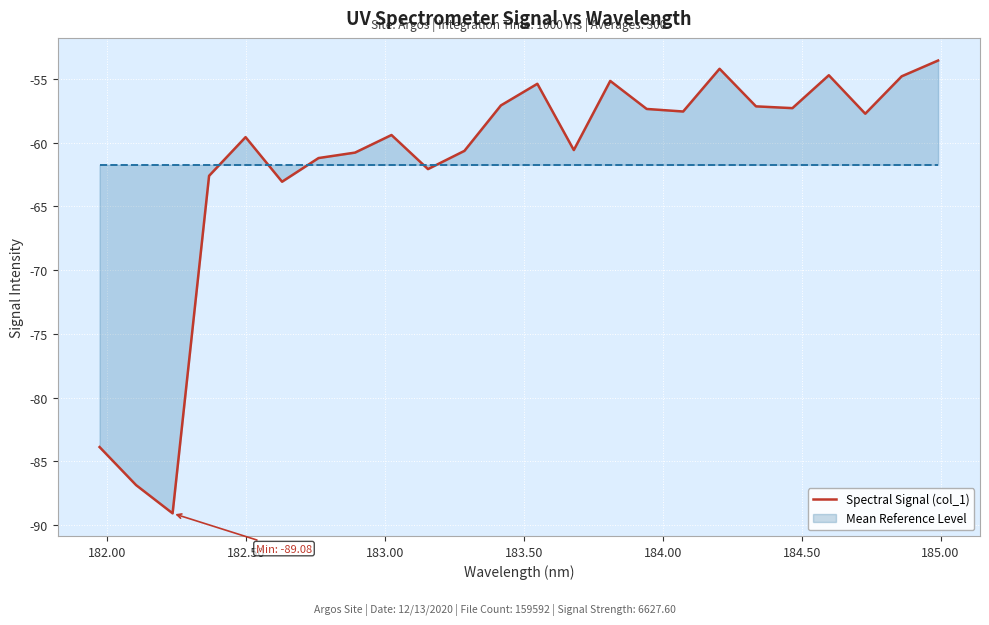

How many lines are shown in the chart?

1